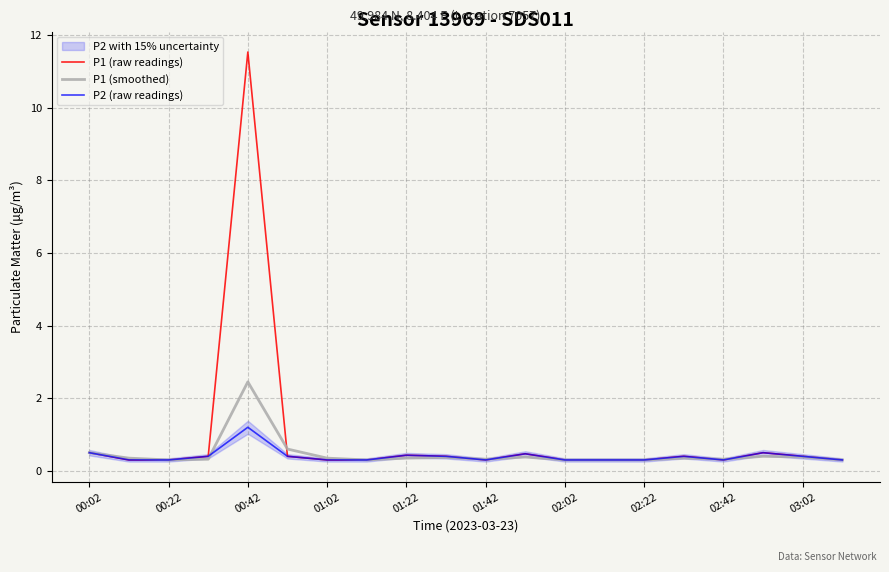

What position from the left is 11?

12